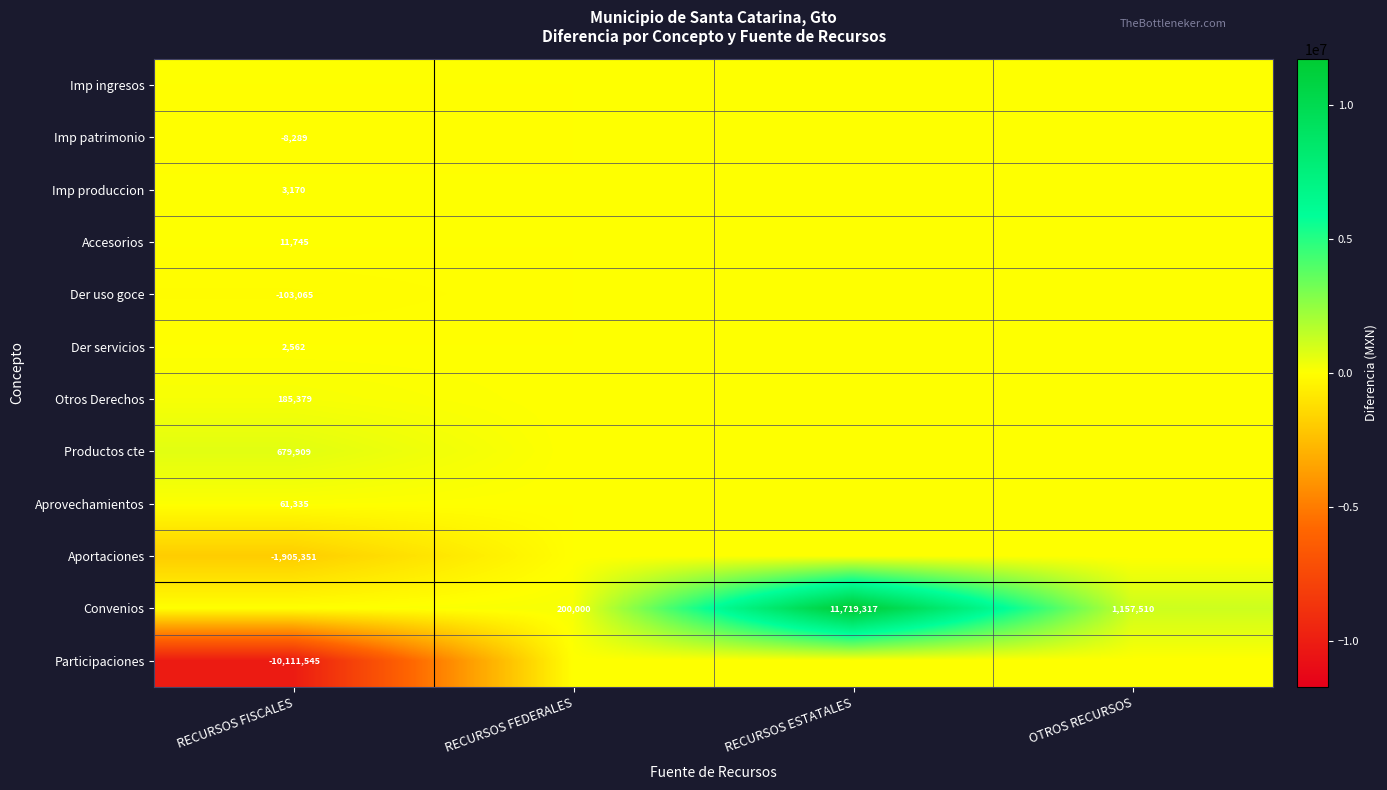

The Participaciones series shows -10111545 at RECURSOS FISCALES. True or false?

True